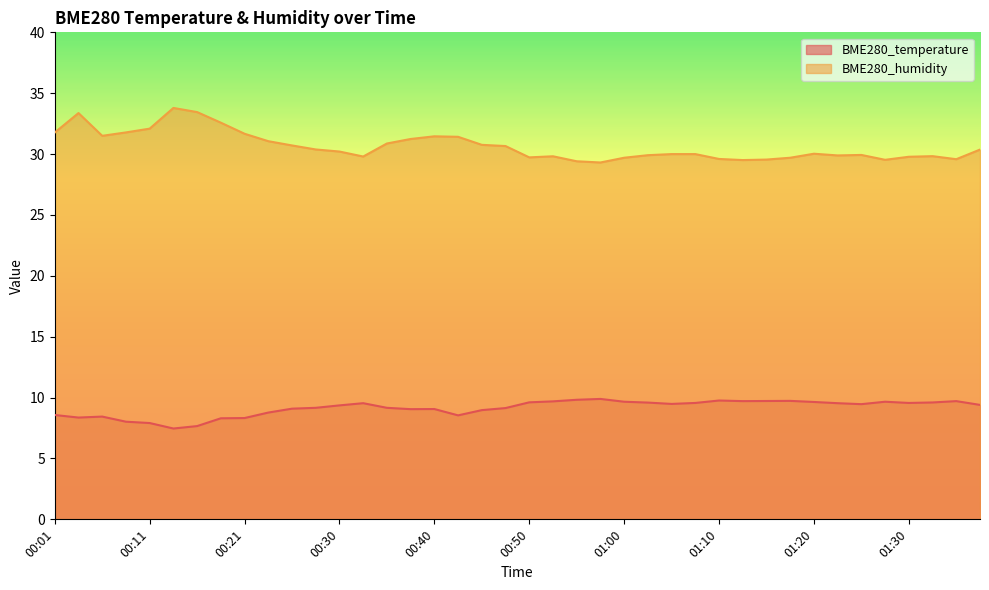

In BME280_temperature, how many points are lower than both neighbors (excluding endpoints)?

8